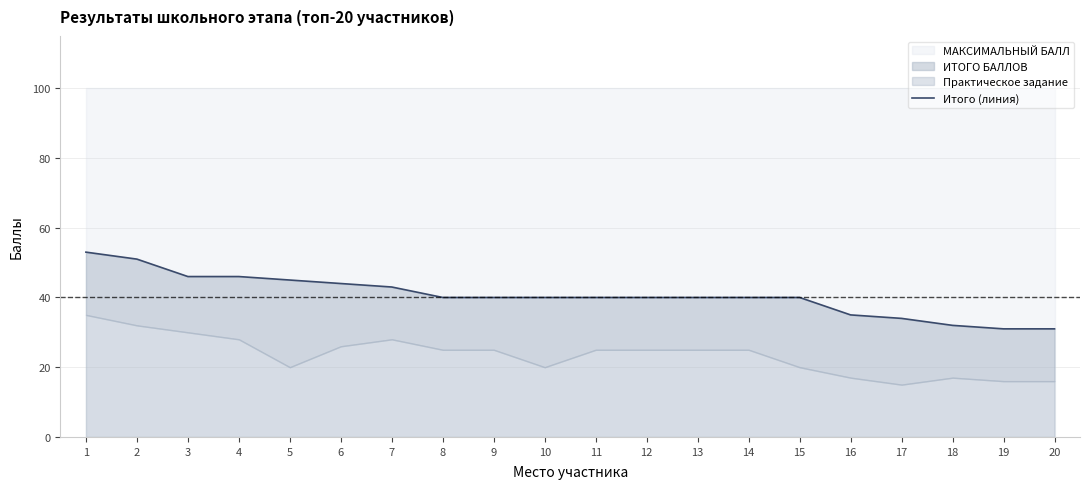

The chart shows a value of 68 at 11. True or false?

False